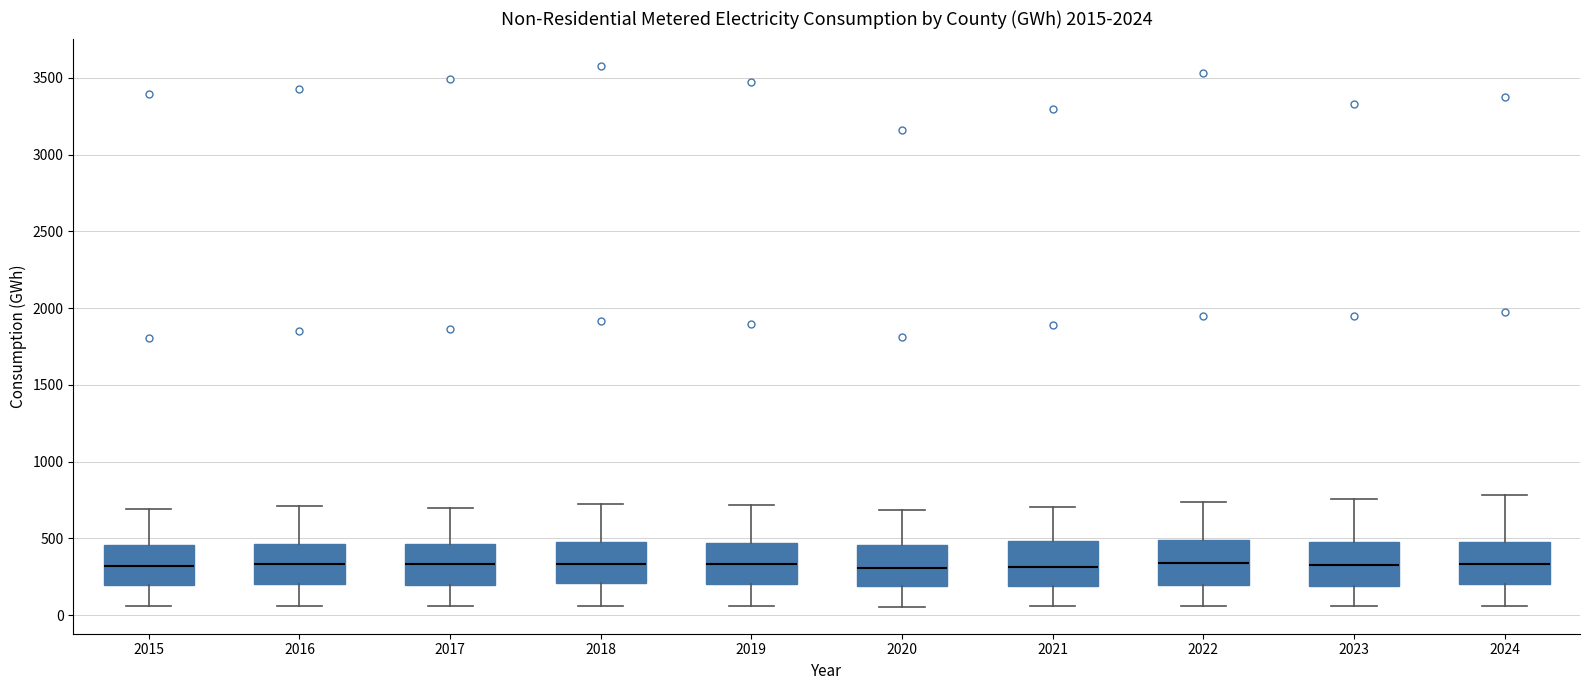

Reading left to right, transcribe this box plot: for each box, give where its median line is, the range the box spans, and where its two whiskers end, as read against the y-axis. The values are not printed on the chart, so give them approximately, as read against the axis.

2015: median 300, box 200 to 450, whiskers 50 to 700
2016: median 350, box 200 to 450, whiskers 50 to 700
2017: median 350, box 200 to 450, whiskers 50 to 700
2018: median 350, box 200 to 500, whiskers 50 to 700
2019: median 350, box 200 to 450, whiskers 50 to 700
2020: median 300, box 200 to 450, whiskers 50 to 700
2021: median 300, box 200 to 500, whiskers 50 to 700
2022: median 350, box 200 to 500, whiskers 50 to 750
2023: median 350, box 200 to 500, whiskers 50 to 750
2024: median 350, box 200 to 500, whiskers 50 to 800